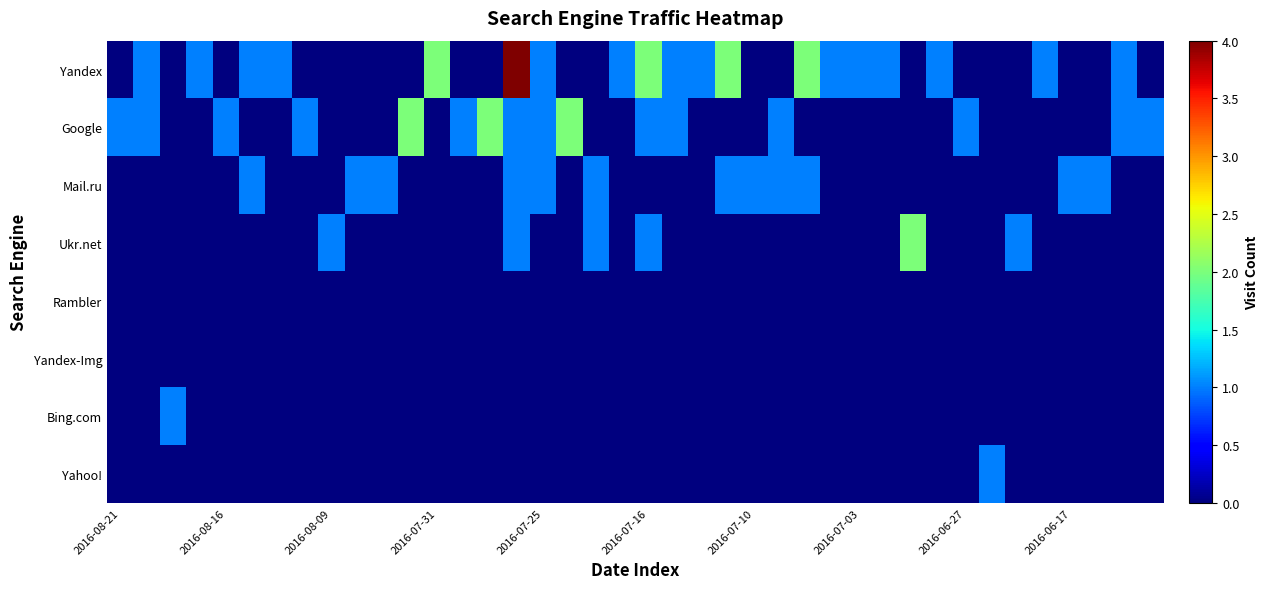

Reading right to left, transcribe all the data shown in this chart.

Yandex: 0	1	0	0	1	0	0	0	1	0	1	1	1	2	0	0	2	1	1	2	1	0	0	1	4	0	0	2	0	0	0	0	0	1	1	0	1	0	1	0
Google: 1	1	0	0	0	0	0	1	0	0	0	0	0	0	1	0	0	0	1	1	0	0	2	1	1	2	1	0	2	0	0	0	1	0	0	1	0	0	1	1
Mail.ru: 0	0	1	1	0	0	0	0	0	0	0	0	0	1	1	1	1	0	0	0	0	1	0	1	1	0	0	0	0	1	1	0	0	0	1	0	0	0	0	0
Ukr.net: 0	0	0	0	0	1	0	0	0	2	0	0	0	0	0	0	0	0	0	1	0	1	0	0	1	0	0	0	0	0	0	1	0	0	0	0	0	0	0	0
Rambler: 0	0	0	0	0	0	0	0	0	0	0	0	0	0	0	0	0	0	0	0	0	0	0	0	0	0	0	0	0	0	0	0	0	0	0	0	0	0	0	0
Yandex-Img: 0	0	0	0	0	0	0	0	0	0	0	0	0	0	0	0	0	0	0	0	0	0	0	0	0	0	0	0	0	0	0	0	0	0	0	0	0	0	0	0
Bing.com: 0	0	0	0	0	0	0	0	0	0	0	0	0	0	0	0	0	0	0	0	0	0	0	0	0	0	0	0	0	0	0	0	0	0	0	0	0	1	0	0
Yahoo!: 0	0	0	0	0	0	1	0	0	0	0	0	0	0	0	0	0	0	0	0	0	0	0	0	0	0	0	0	0	0	0	0	0	0	0	0	0	0	0	0